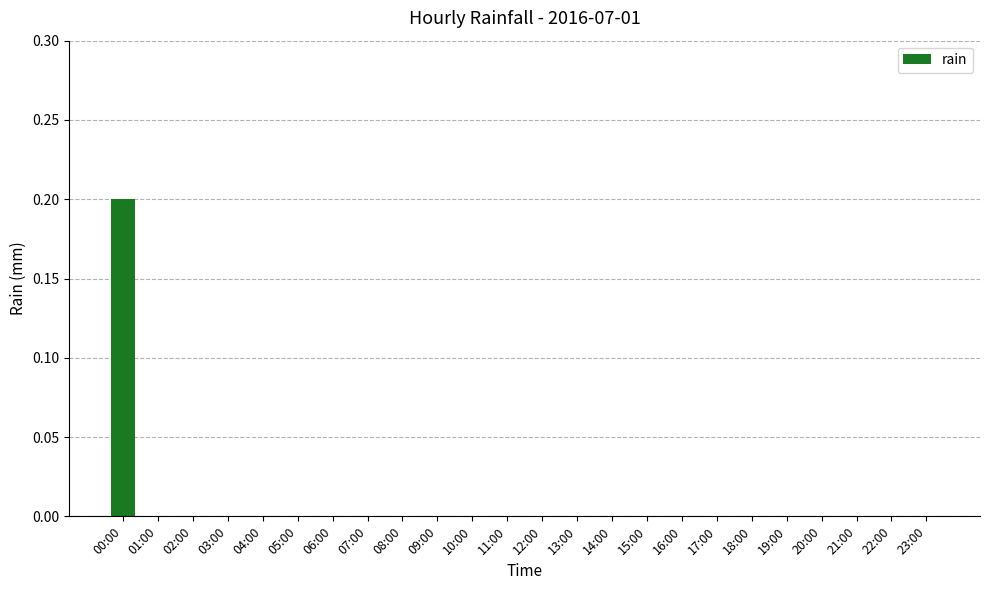

Reading left to right, transcribe all the data shown in this chart.

00:00=0.2	01:00=0.0	02:00=0.0	03:00=0.0	04:00=0.0	05:00=0.0	06:00=0.0	07:00=0.0	08:00=0.0	09:00=0.0	10:00=0.0	11:00=0.0	12:00=0.0	13:00=0.0	14:00=0.0	15:00=0.0	16:00=0.0	17:00=0.0	18:00=0.0	19:00=0.0	20:00=0.0	21:00=0.0	22:00=0.0	23:00=0.0